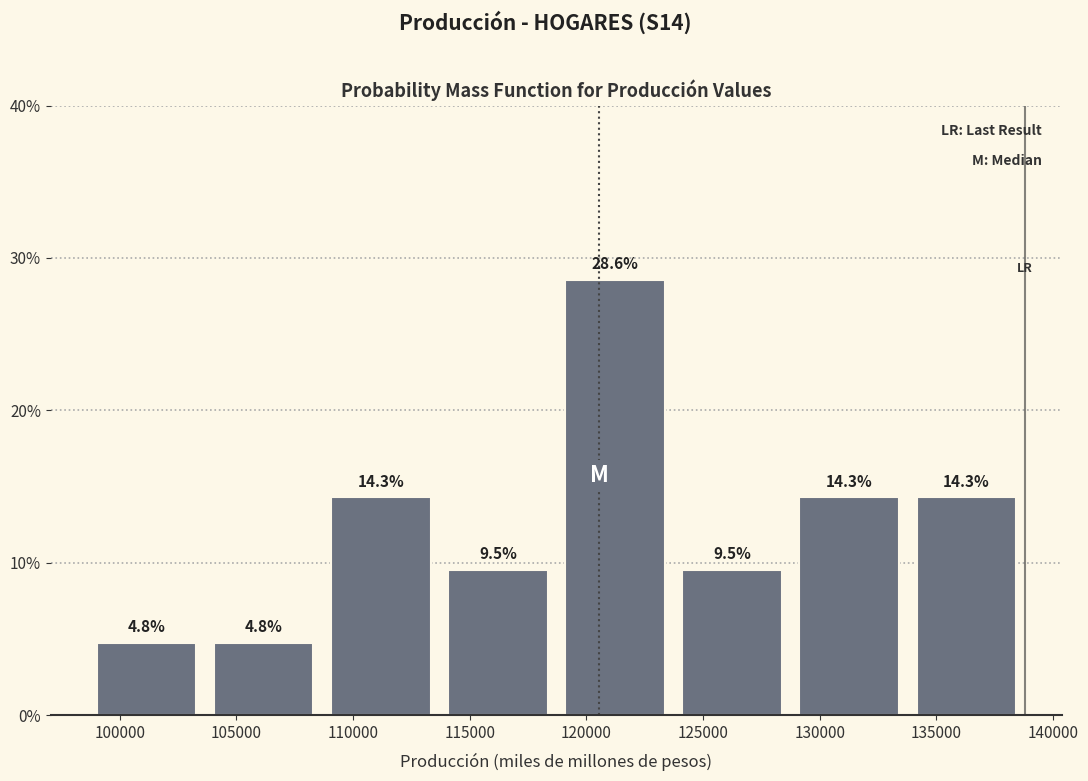

Reading left to right, transcribe this chart: for each bar, give the range it covers on the x-axis and its height. The bar edges are not printed on the chart, so give them approximately, as read against the axis.

98500 to 103500: 4.8
103500 to 108500: 4.8
108500 to 113500: 14.3
113500 to 118500: 9.5
118500 to 123500: 28.6
123500 to 129000: 9.5
129000 to 134000: 14.3
134000 to 139000: 14.3